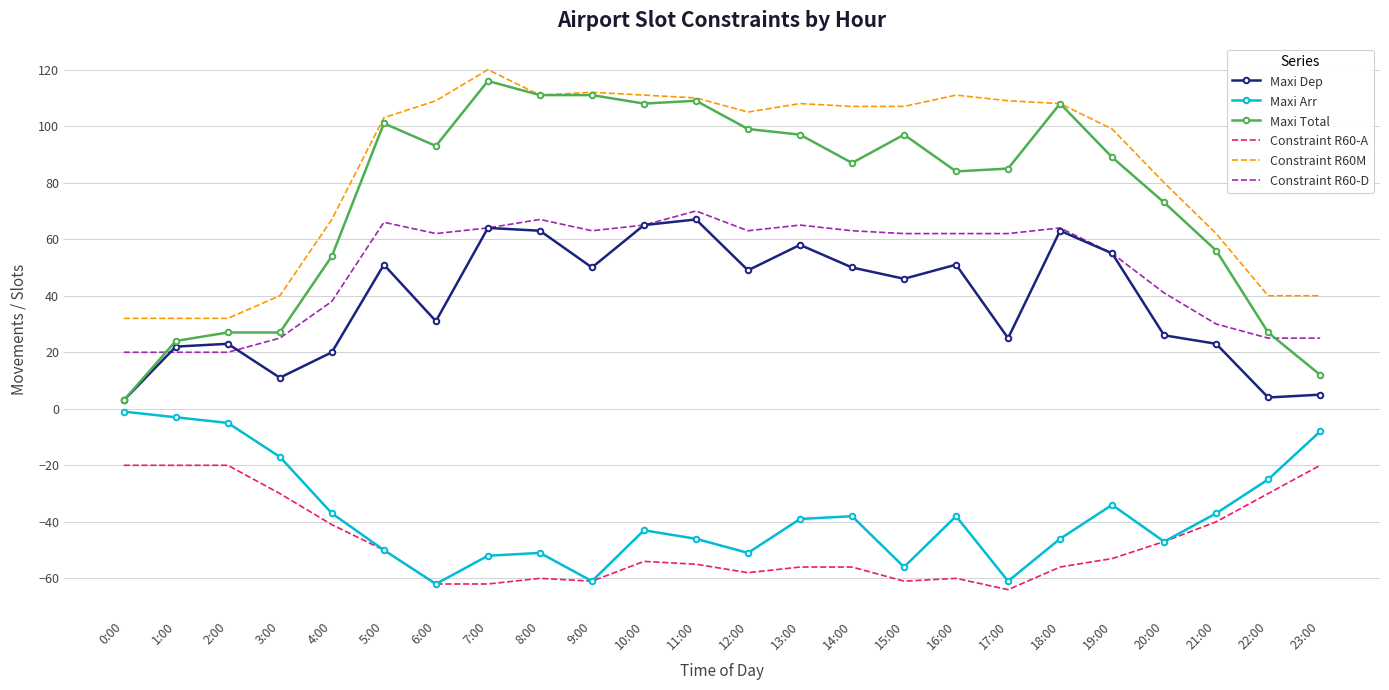

At which category does the chart reach its minimum across all series?

17:00